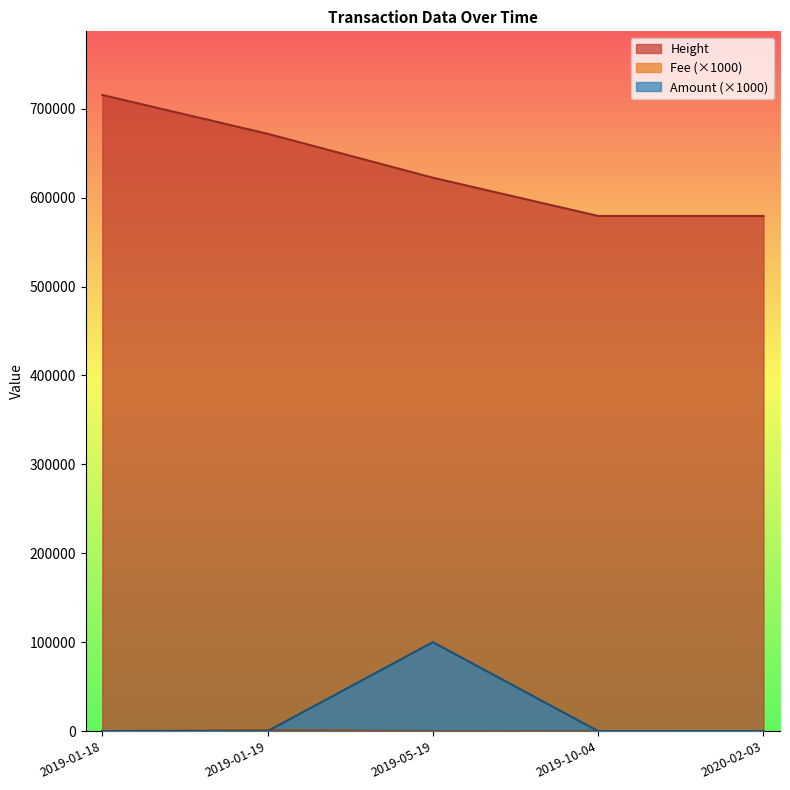

Which series has the largest total across all categories?

Height